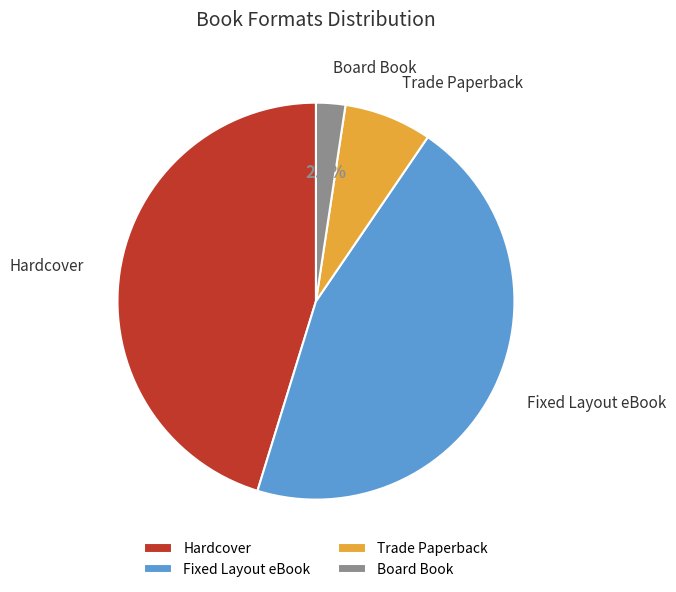

Is Trade Paperback the majority of the pie?

No